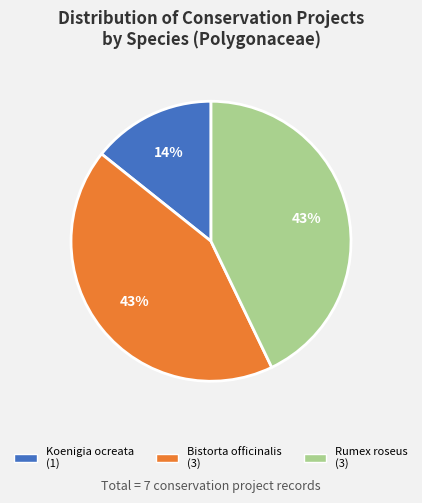

To the nearest percent, what is the average slice percentage?

33%